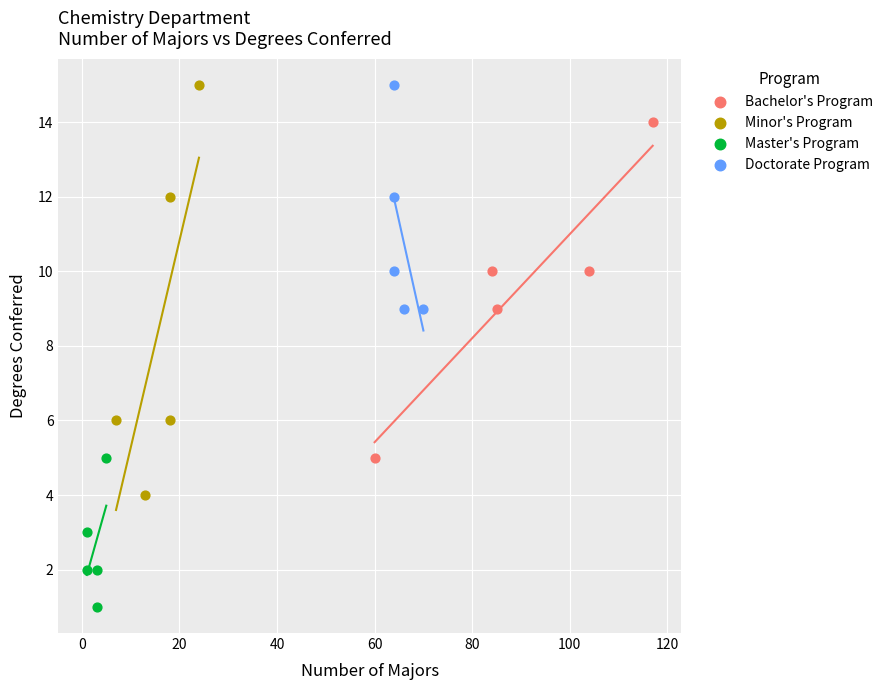

Which series reaches the minimum Y coordinate?

Master's Program